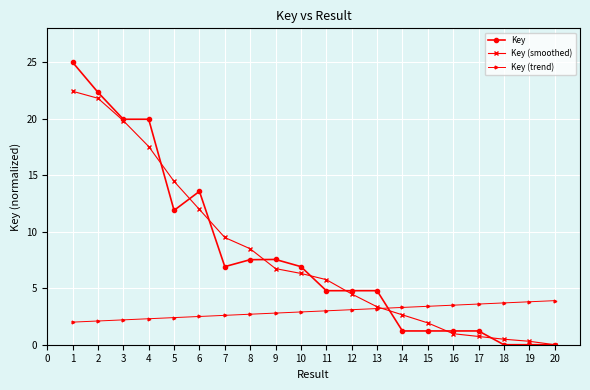

How many data points in Key (smoothed) are above 6?

10